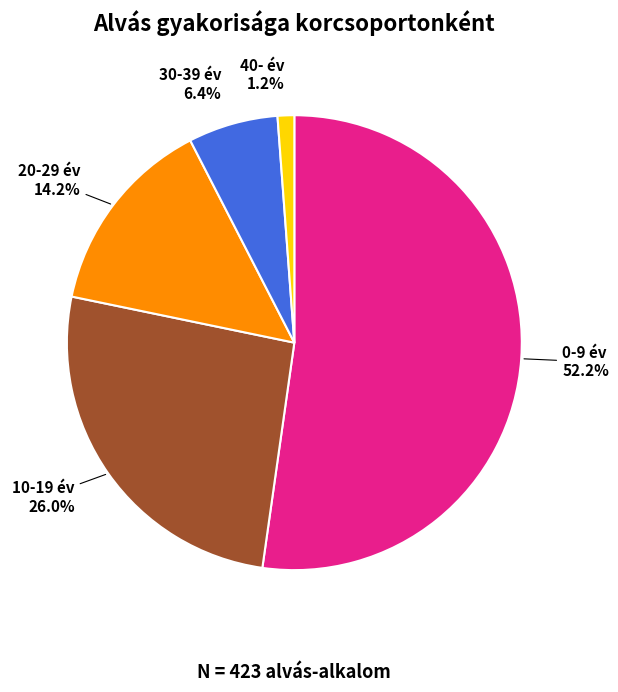

Is there a majority slice in this chart?

Yes